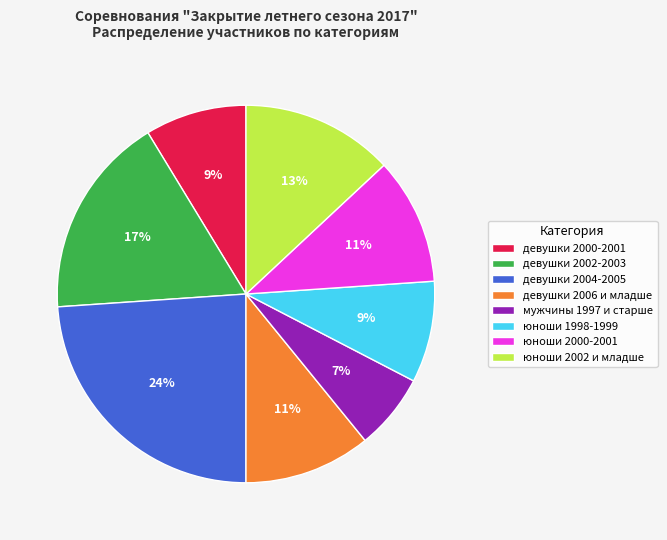

Between мужчины 1997 и старше and юноши 2002 и младше, which is larger?

юноши 2002 и младше